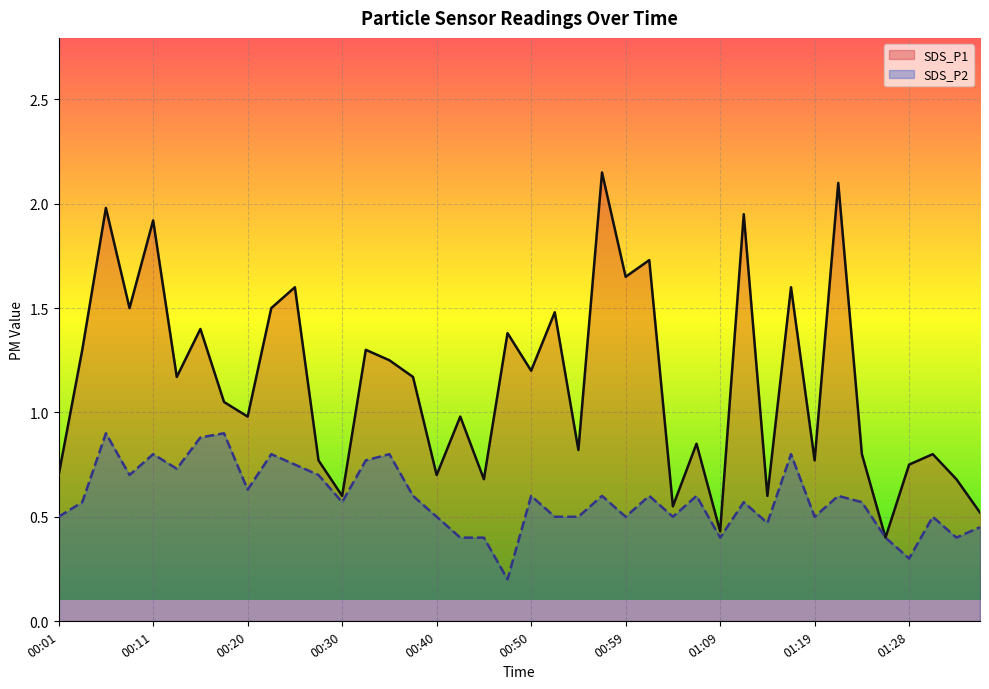

True or false: SDS_P2 has a value of 0.5 at 01:36.

True